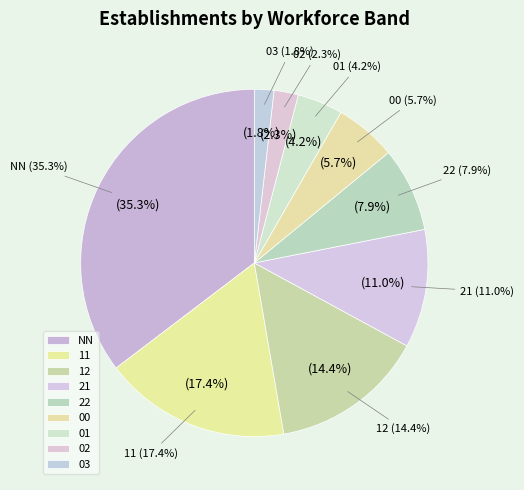

What is the smallest slice in the pie chart?

03